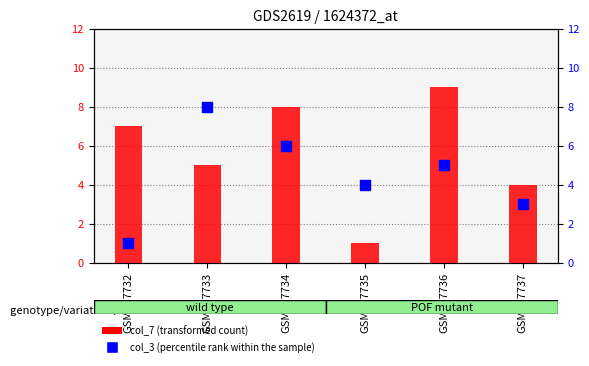

Which series has the largest Y range (max minus min)?

col_7 (transformed count)